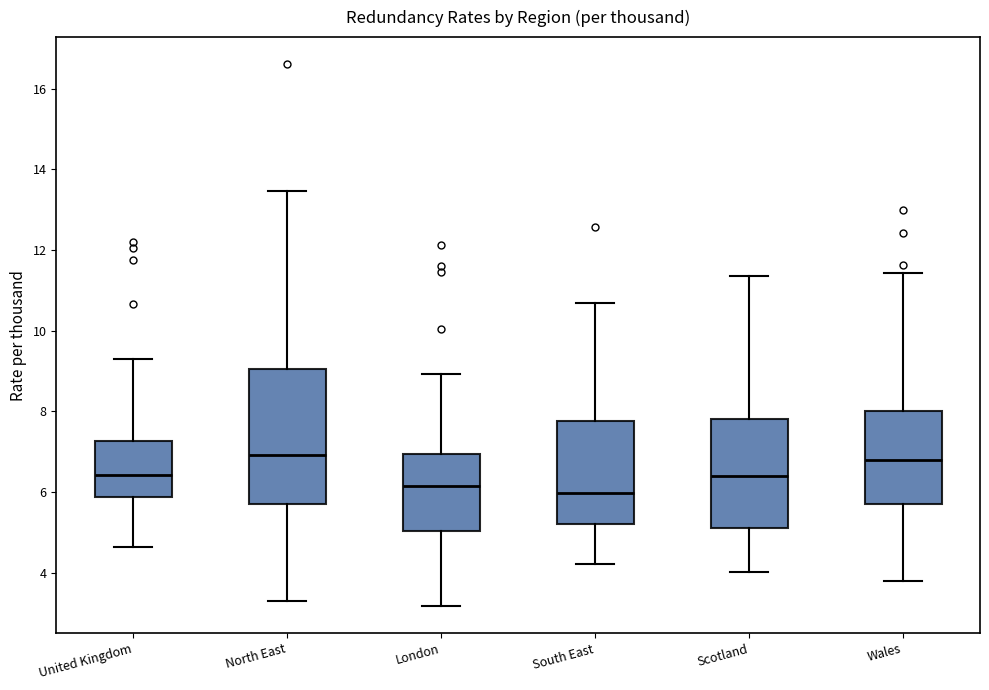

Comparing the boxes themselves (not the whiskers), which one is the tallest?

North East